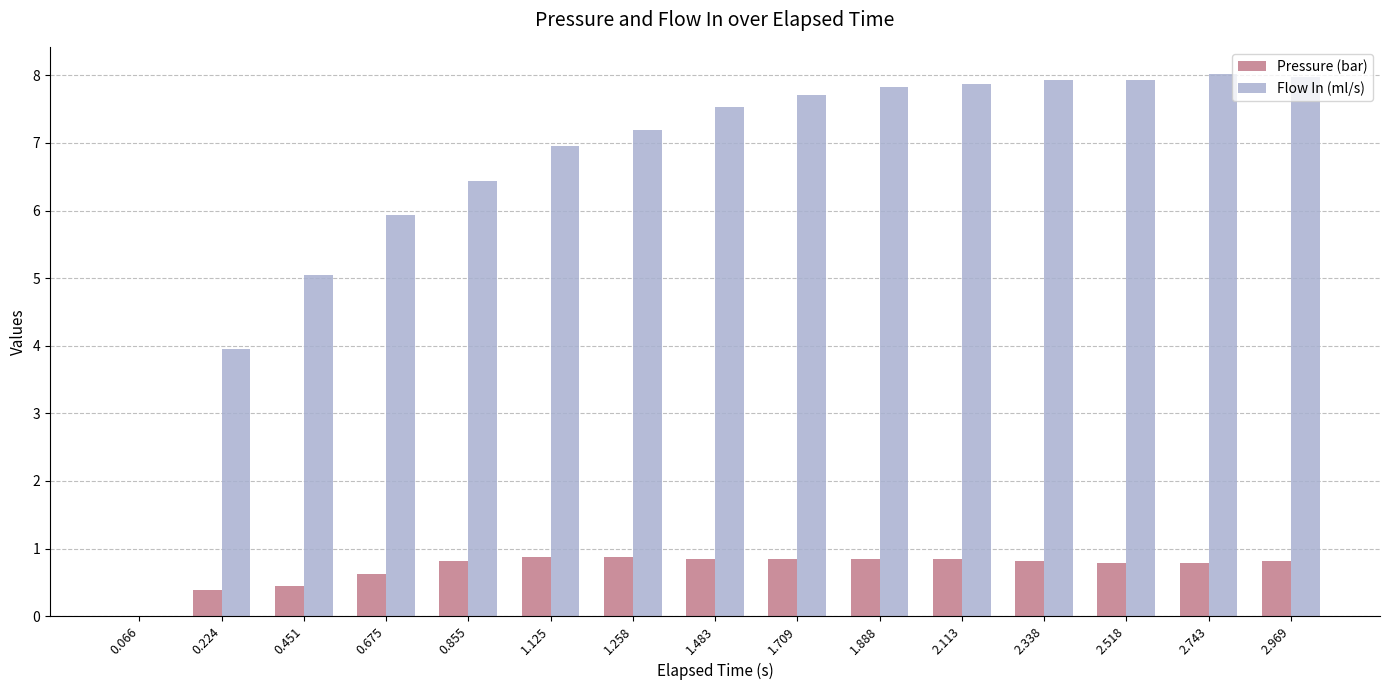

Is the value of Pressure (bar) at 0.224 greater than the value of Flow In (ml/s) at 0.451?

No